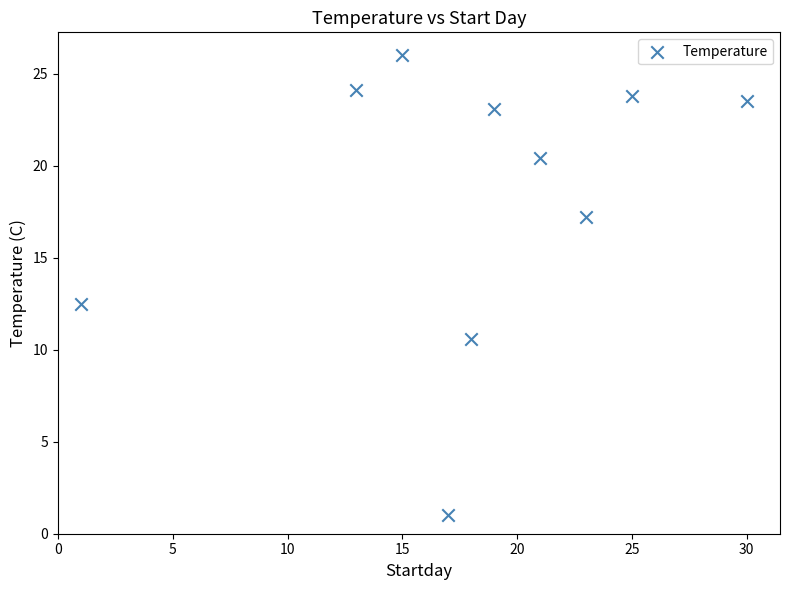

What Y value in the scatter plot is closest to 13?

12.5